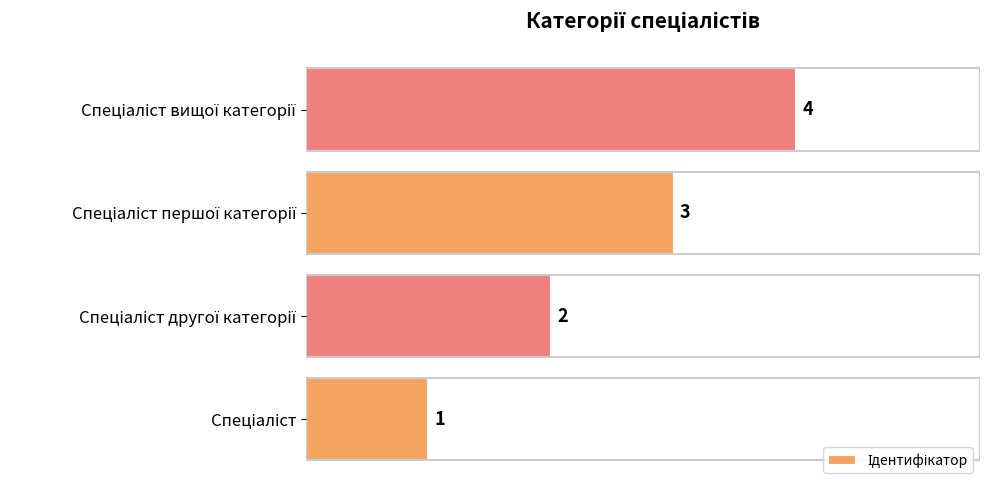

How many bars are there in total?

4